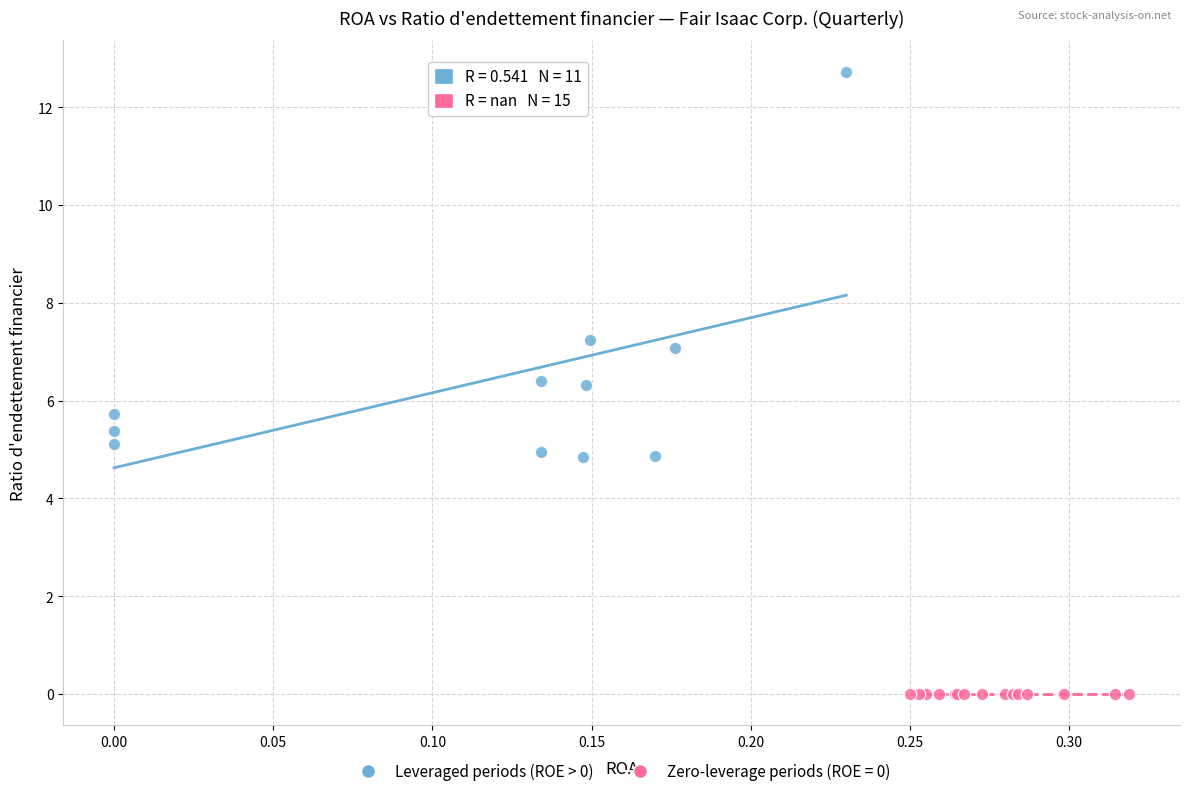

Which series reaches the maximum Y coordinate?

Leveraged periods (ROE > 0)